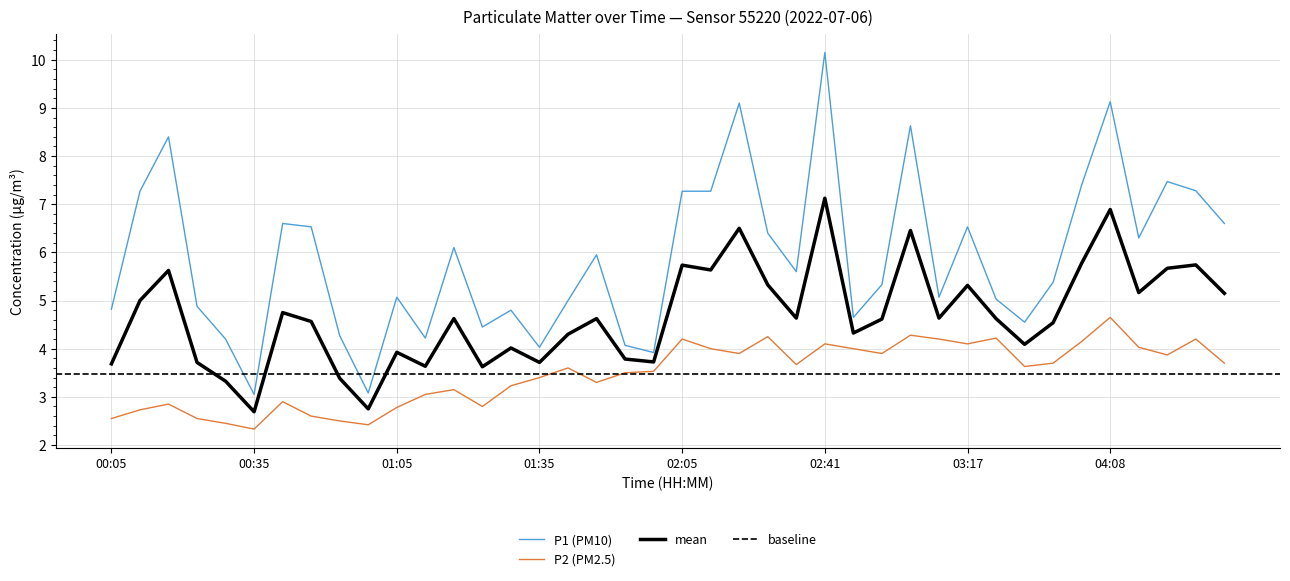

At which category is the sum across all series the highest?

02:41